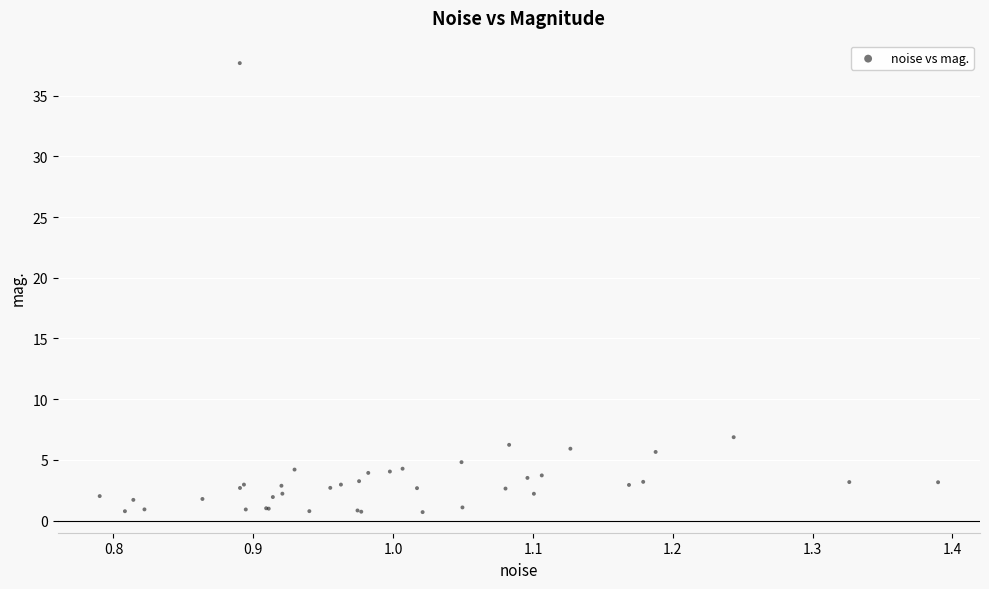

What Y value in the scatter plot is closest to 19?

6.9